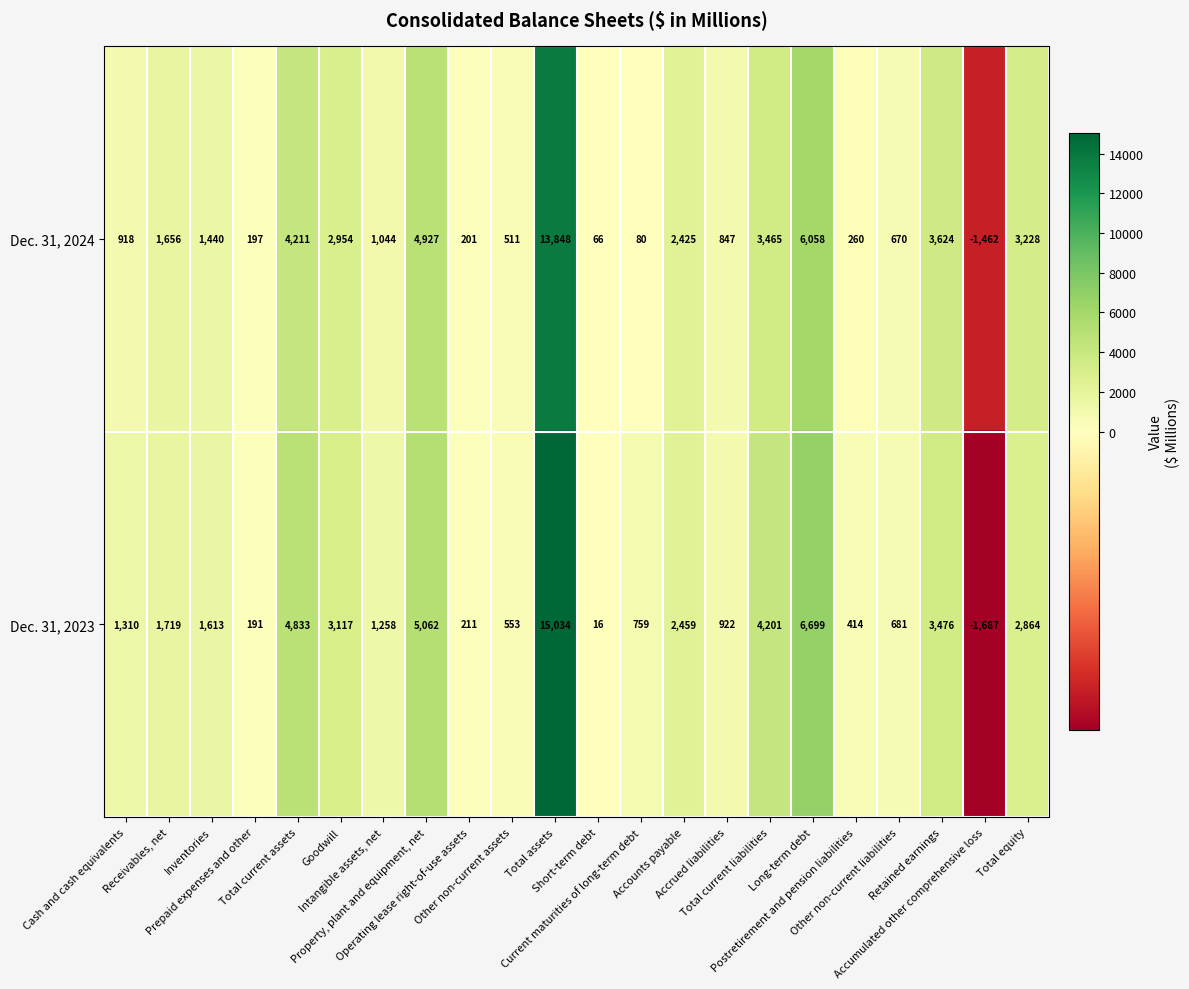

What is the difference between the maximum and minimum values in the Dec. 31, 2023 series?

16721